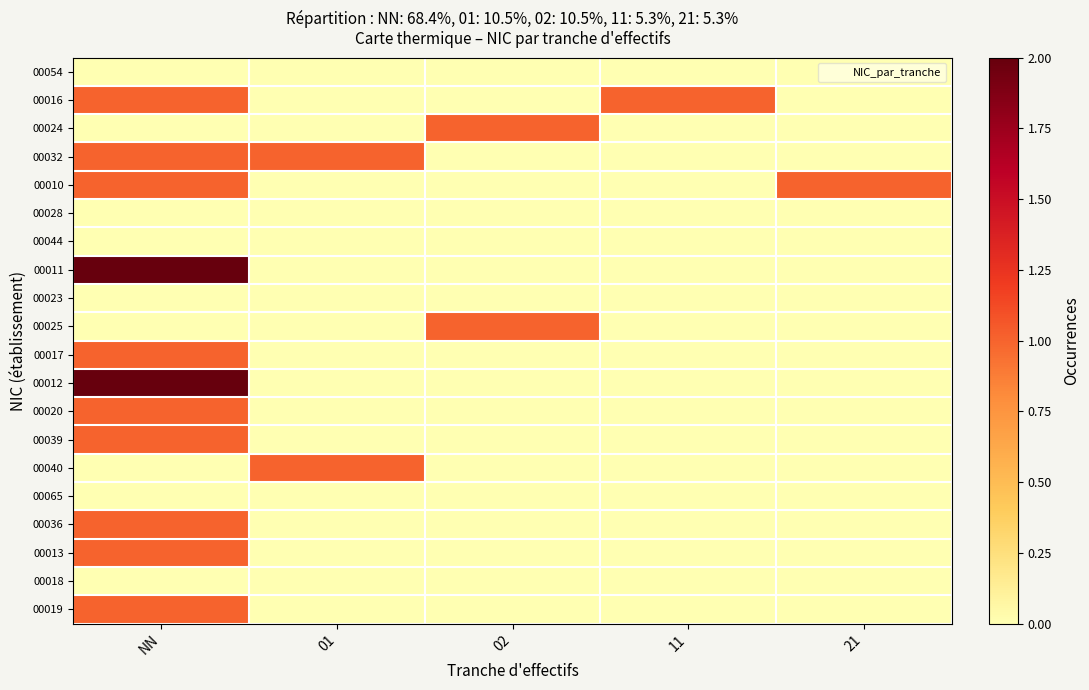

Which has a higher value, 11 or 21?

11